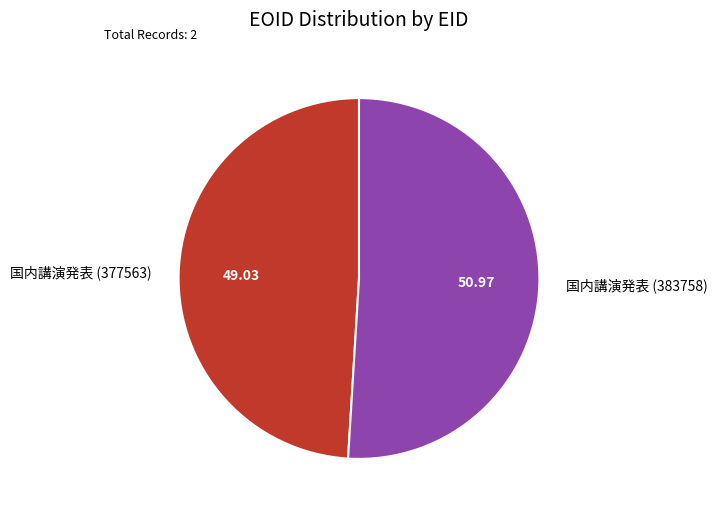

Between 国内講演発表 (383758) and 国内講演発表 (377563), which is larger?

国内講演発表 (383758)